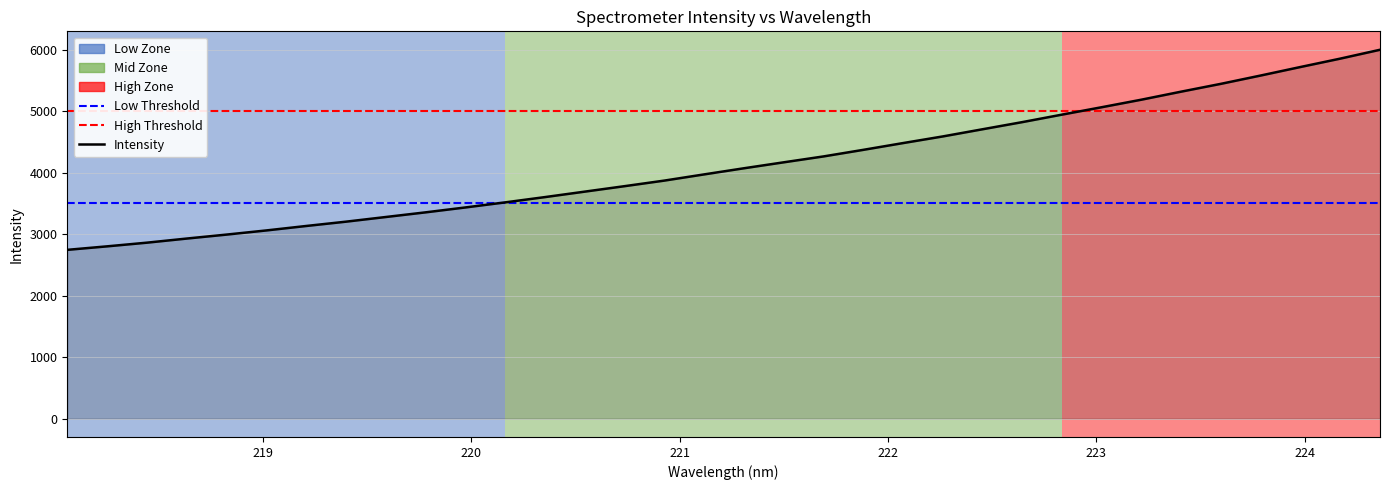

Count the number of values greater than 4069.

17